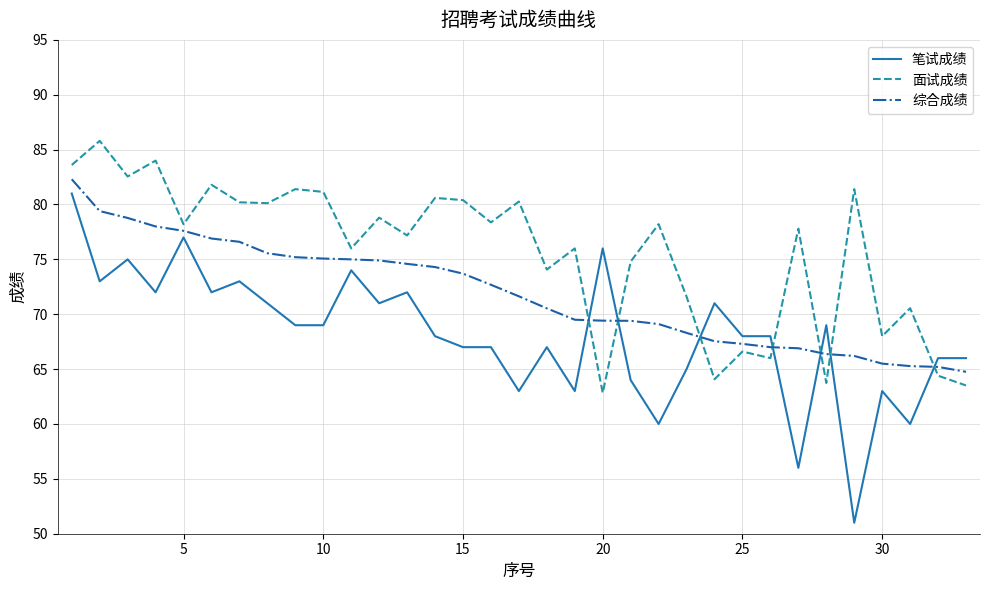

In 面试成绩, how many points are lower than both neighbors (excluding endpoints)?

12